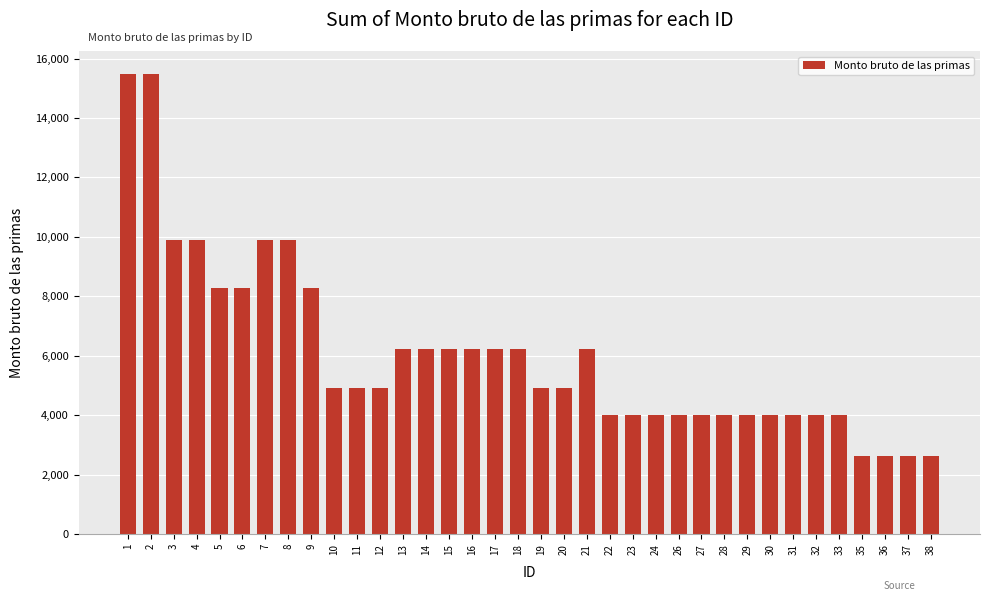

The value at 38 is 2643.1. True or false?

True